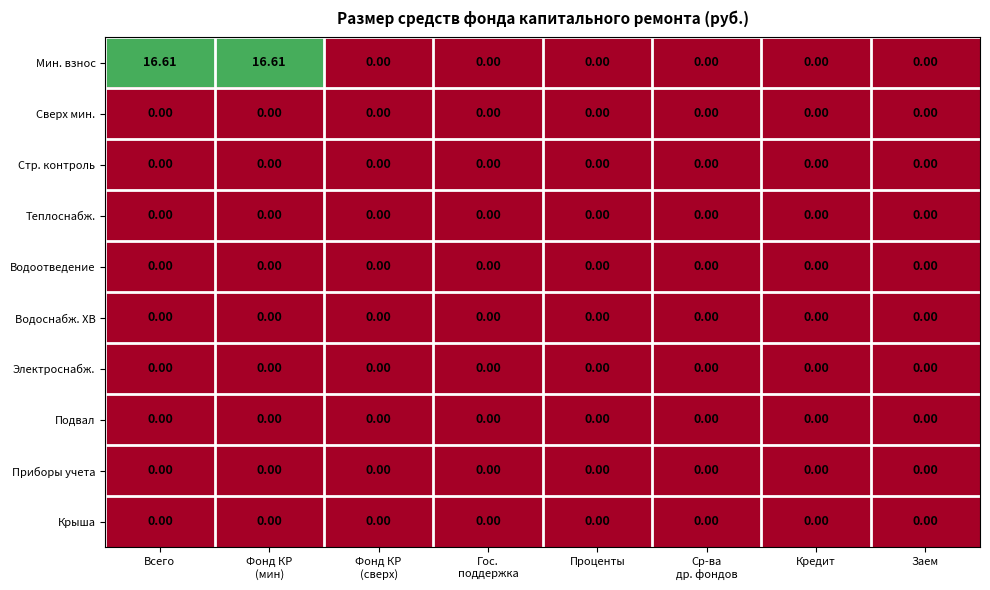

How many distinct data groups are displayed?

10